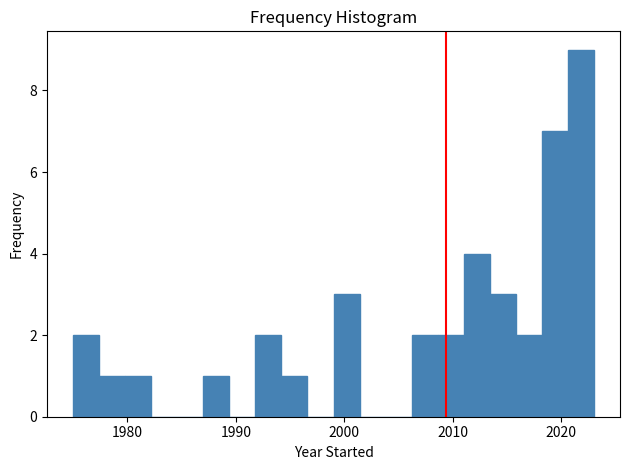

Read against the x-axis, roughly where is the centre of the tallest bar?

2022